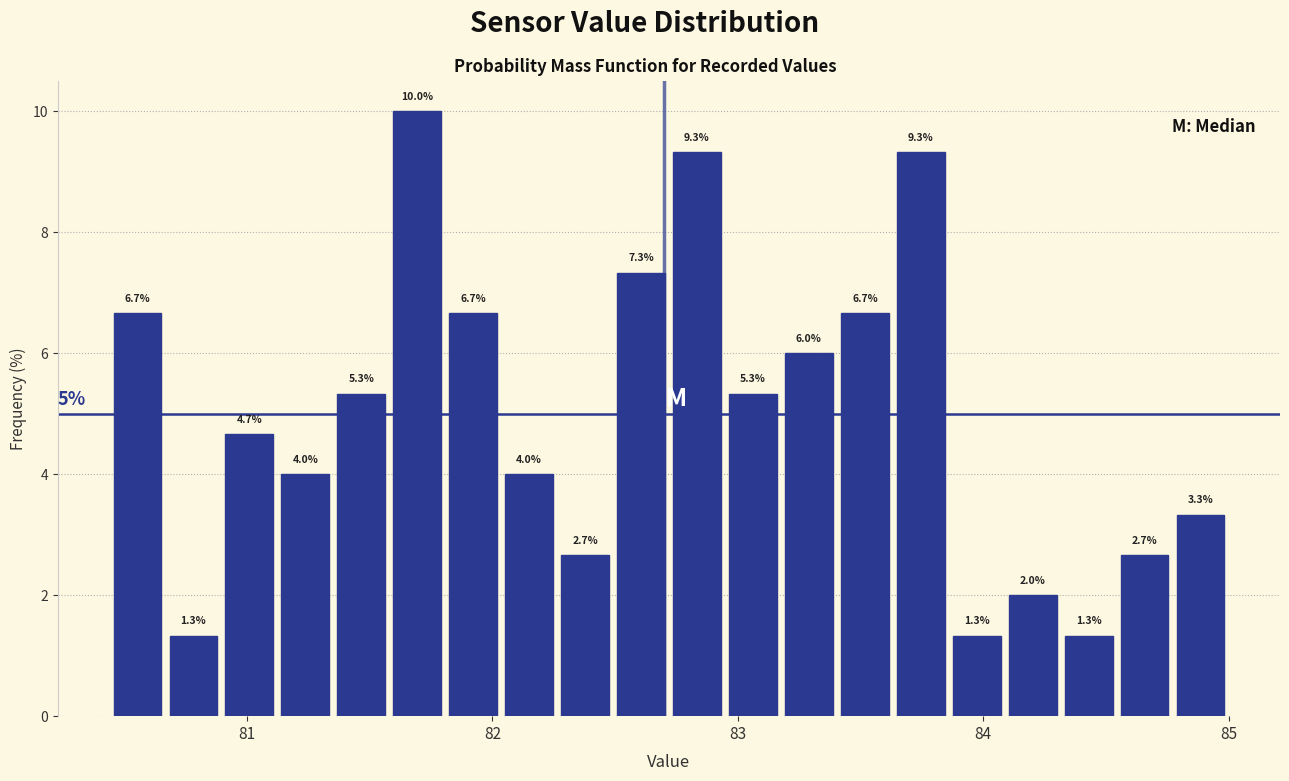

Around what value on the x-axis is the tallest bar? Give the approximate position of its centre, as read against the axis.

81.7